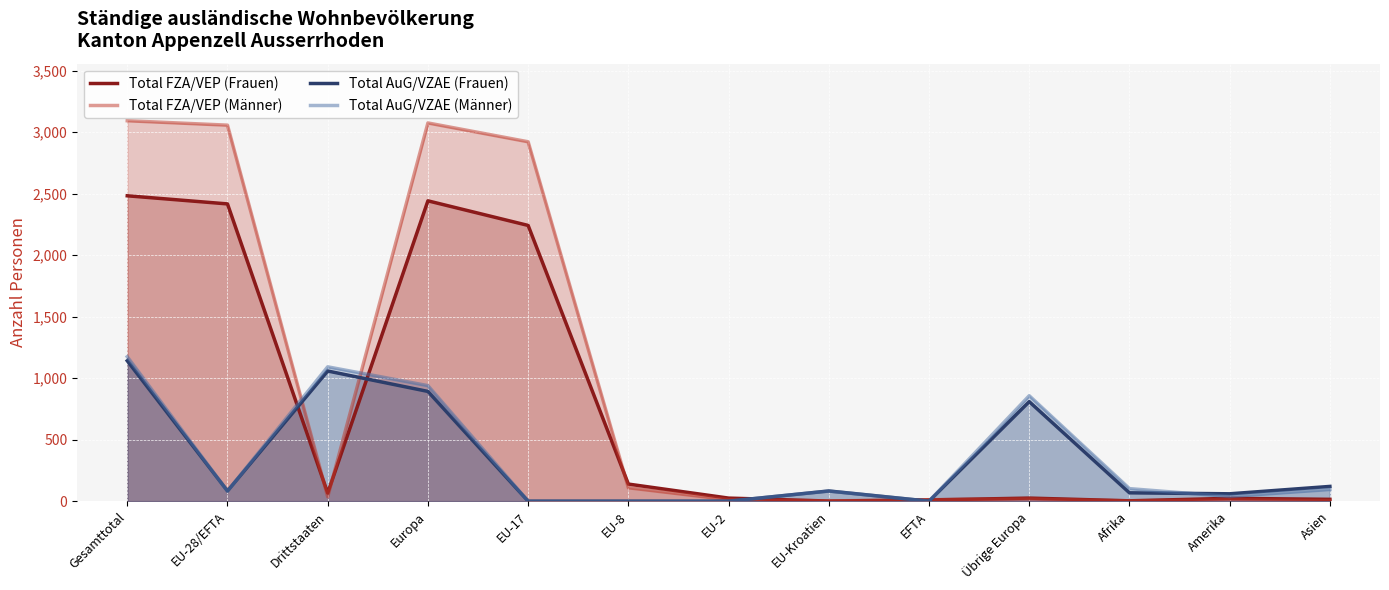

How many values in the Total FZA/VEP (Männer) series exceed 18?

6